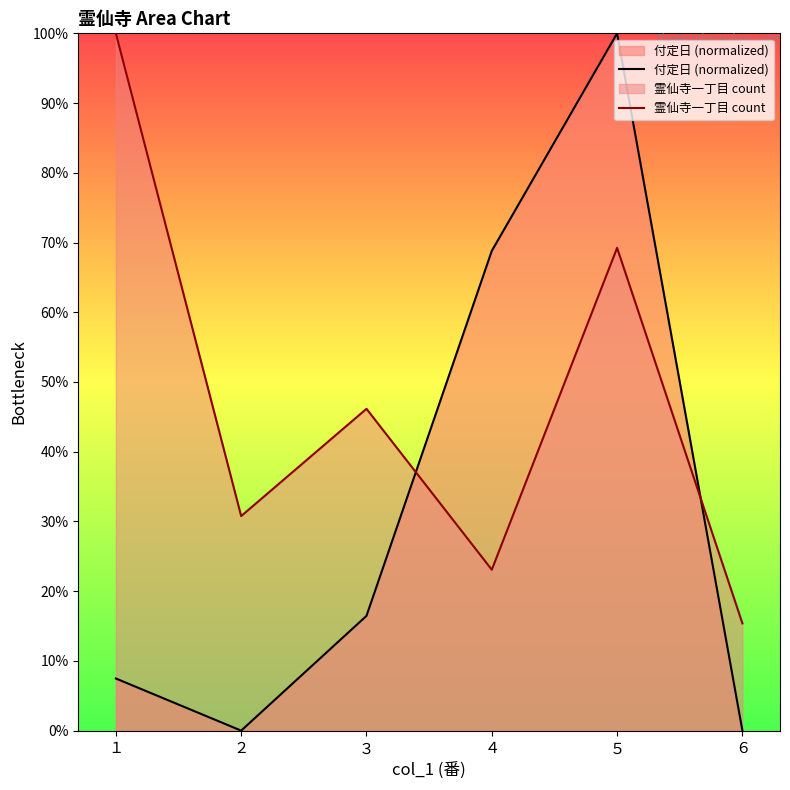

How many data points in 霊仙寺一丁目 count are above 46?

3